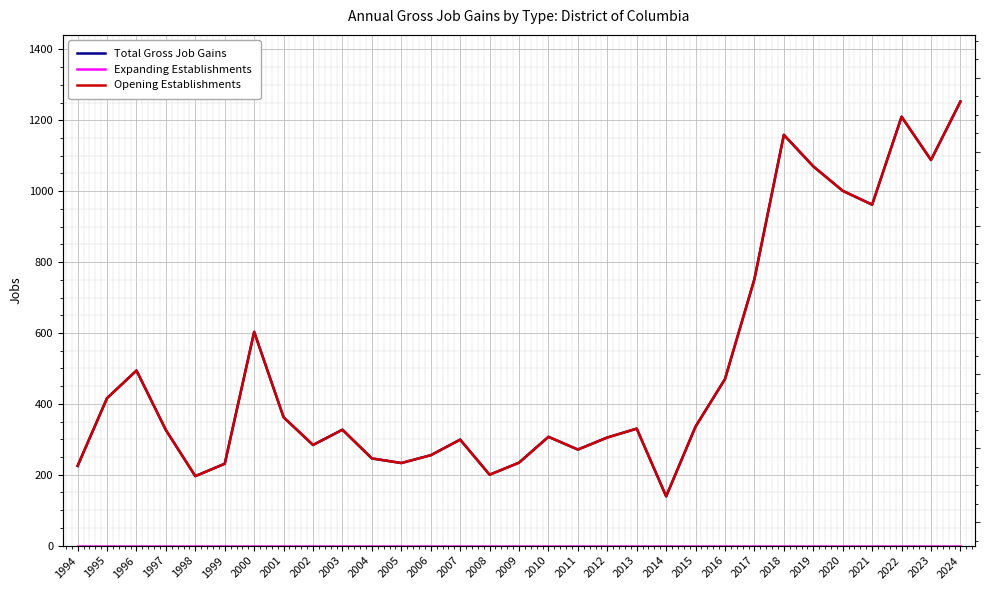

Which label corresponds to the largest value in the chart?

2024